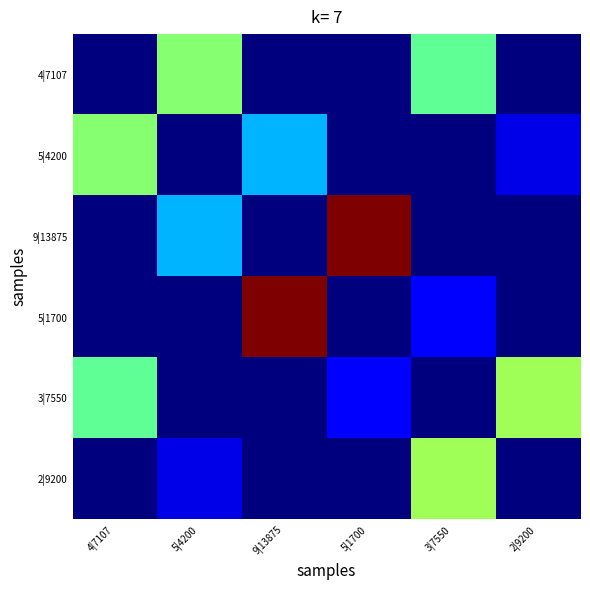

At which category is the sum across all series the highest?

9|13875